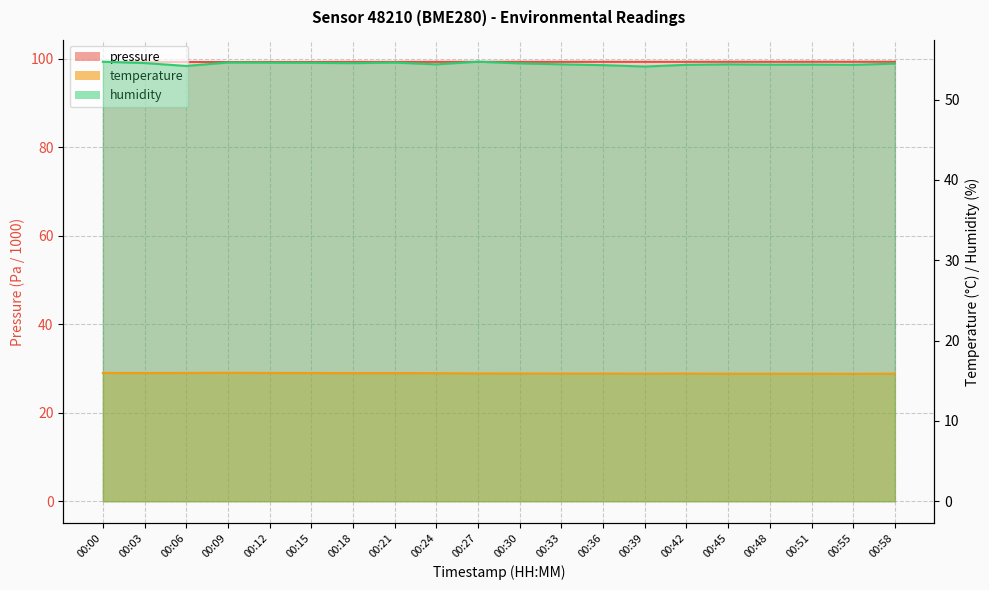

Which series has the largest range (max minus min)?

humidity